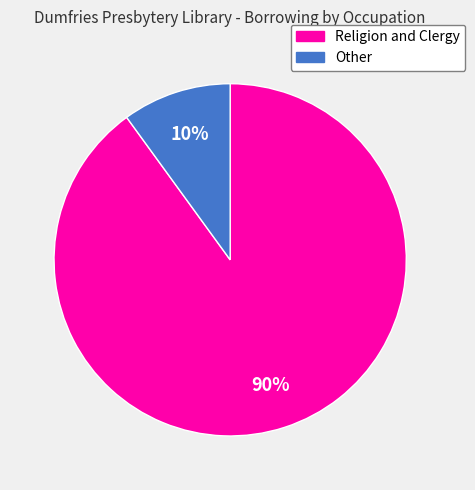

What is the largest slice in the pie chart?

Religion and Clergy